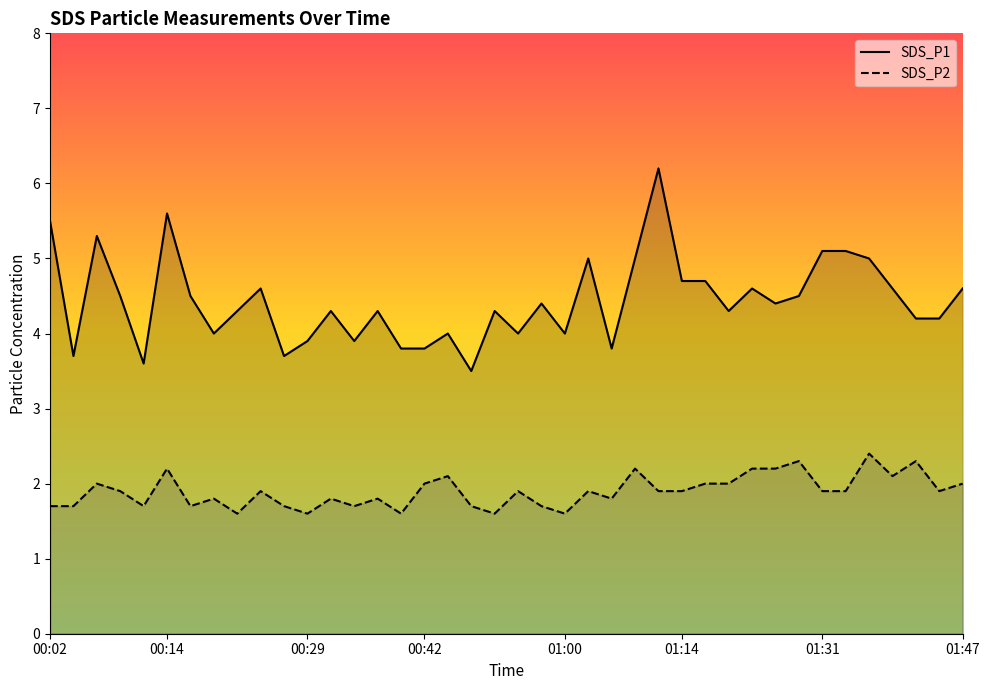

What is the difference between the maximum and minimum values in the SDS_P1 series?

2.7